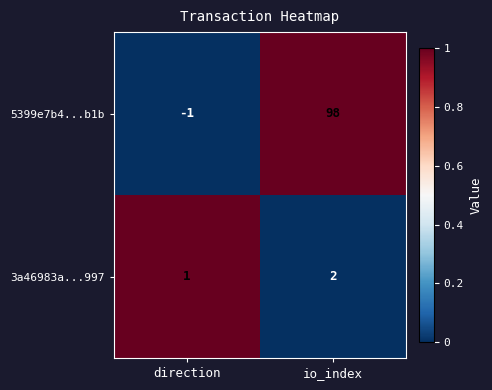

At which label does 5399e7b4...b1b reach its peak?

io_index